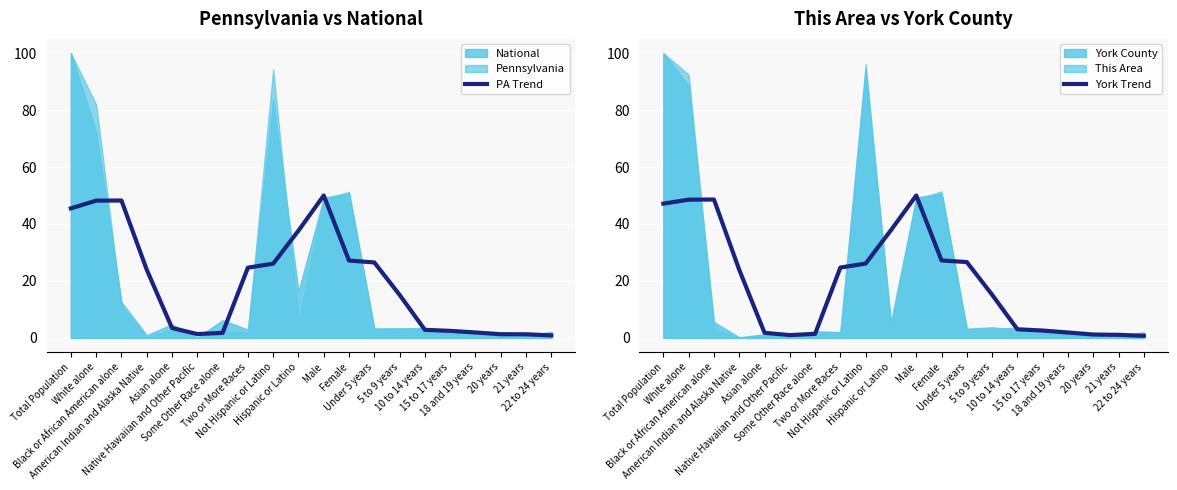

At which label does York Trend reach its minimum?

22 to 24 years